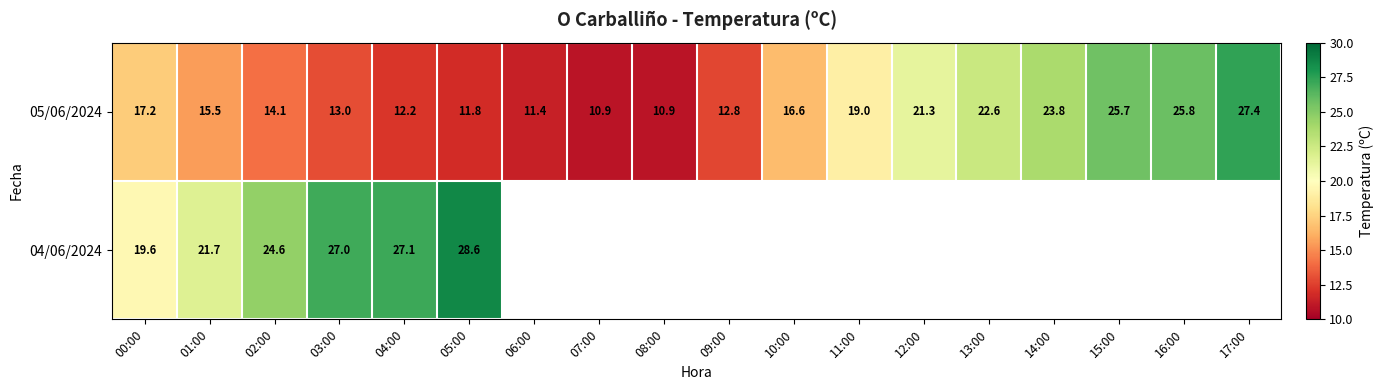

Count the number of categories in the chart.

18